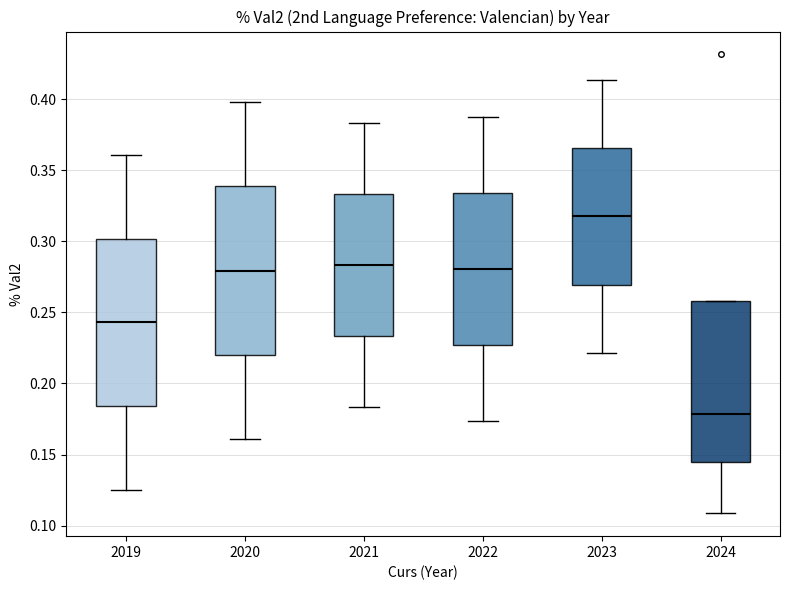

Which box's median line is the highest?

2023